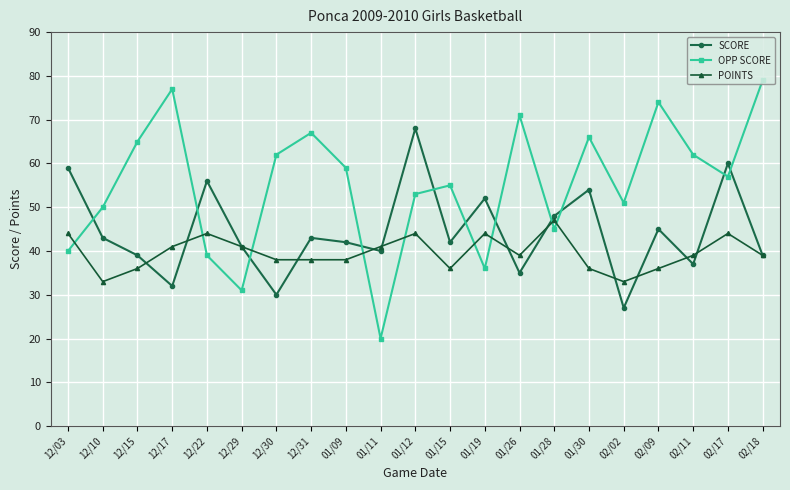

What position from the right is 02/02?

5